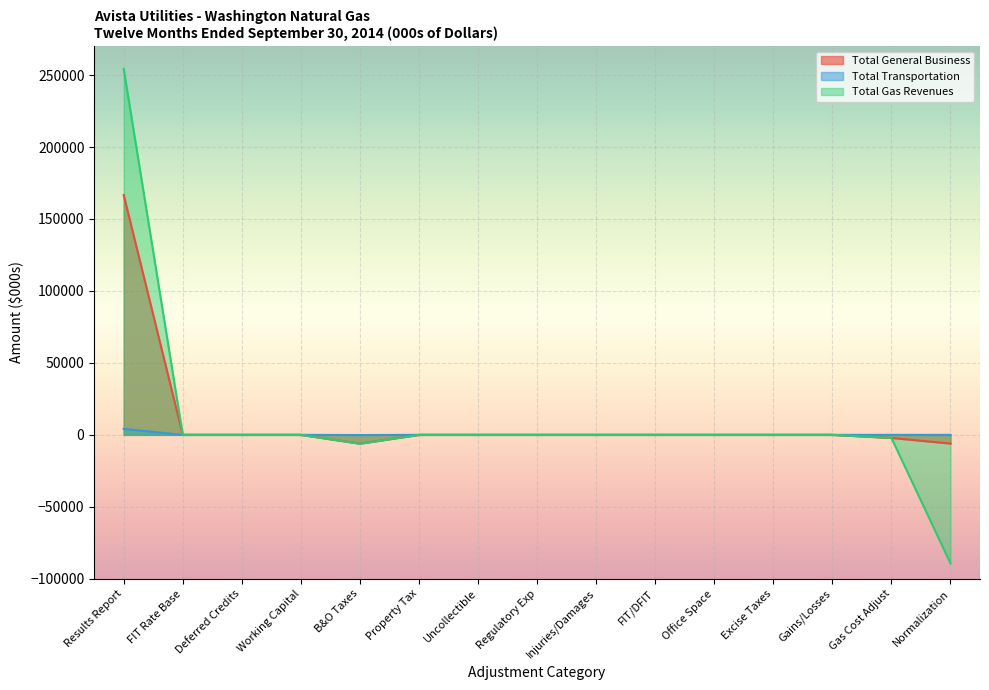

True or false: Total Transportation has a value of 0 at Injuries/Damages.

True